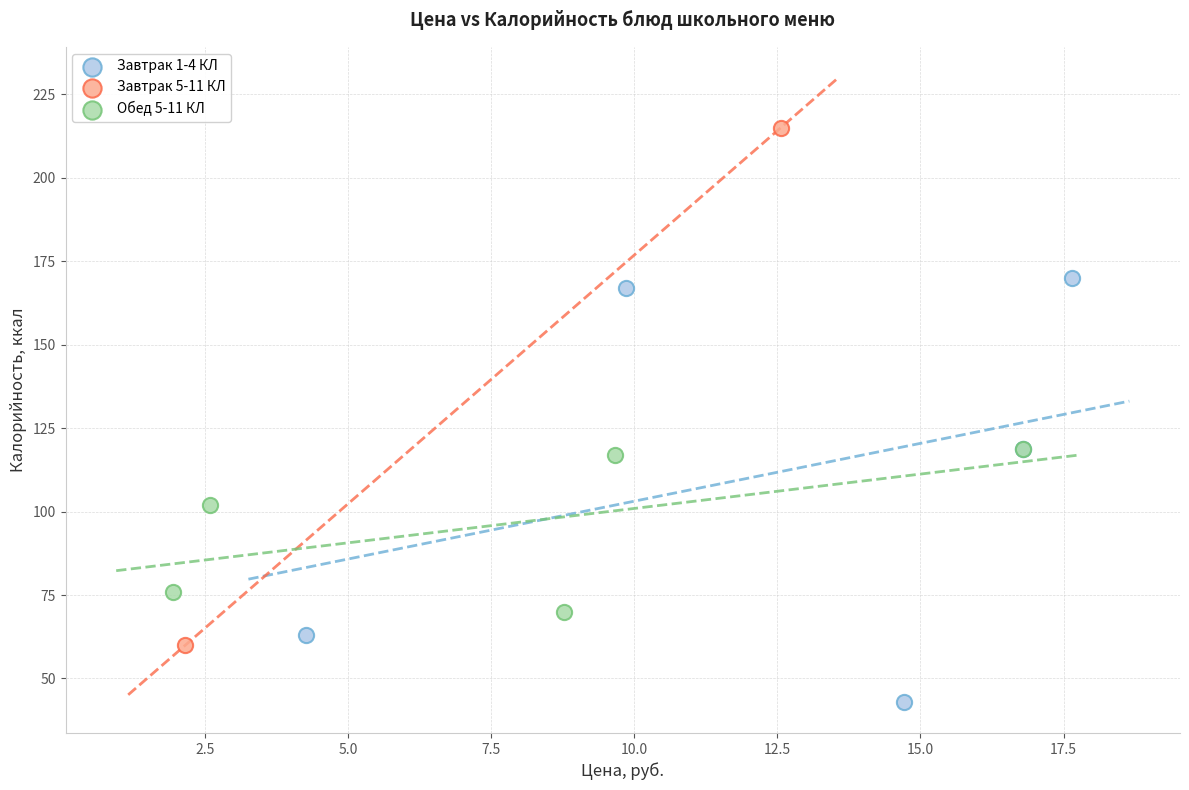

What are all the series names shown in the legend?

Завтрак 1-4 КЛ, Завтрак 5-11 КЛ, Обед 5-11 КЛ